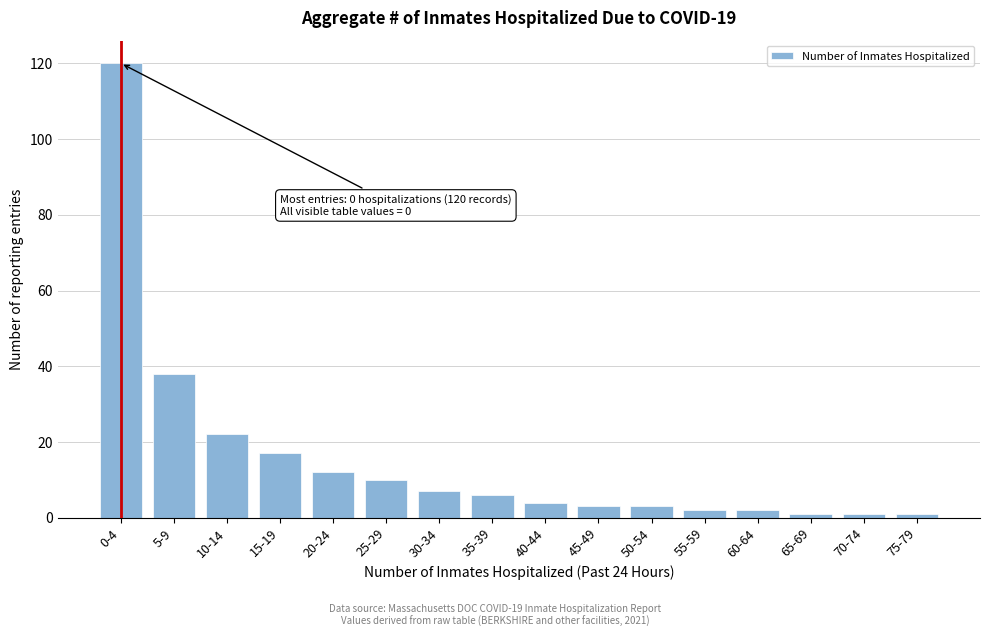

Reading left to right, transcribe all the data shown in this chart.

0-4=120	5-9=38	10-14=22	15-19=17	20-24=12	25-29=10	30-34=7	35-39=6	40-44=4	45-49=3	50-54=3	55-59=2	60-64=2	65-69=1	70-74=1	75-79=1